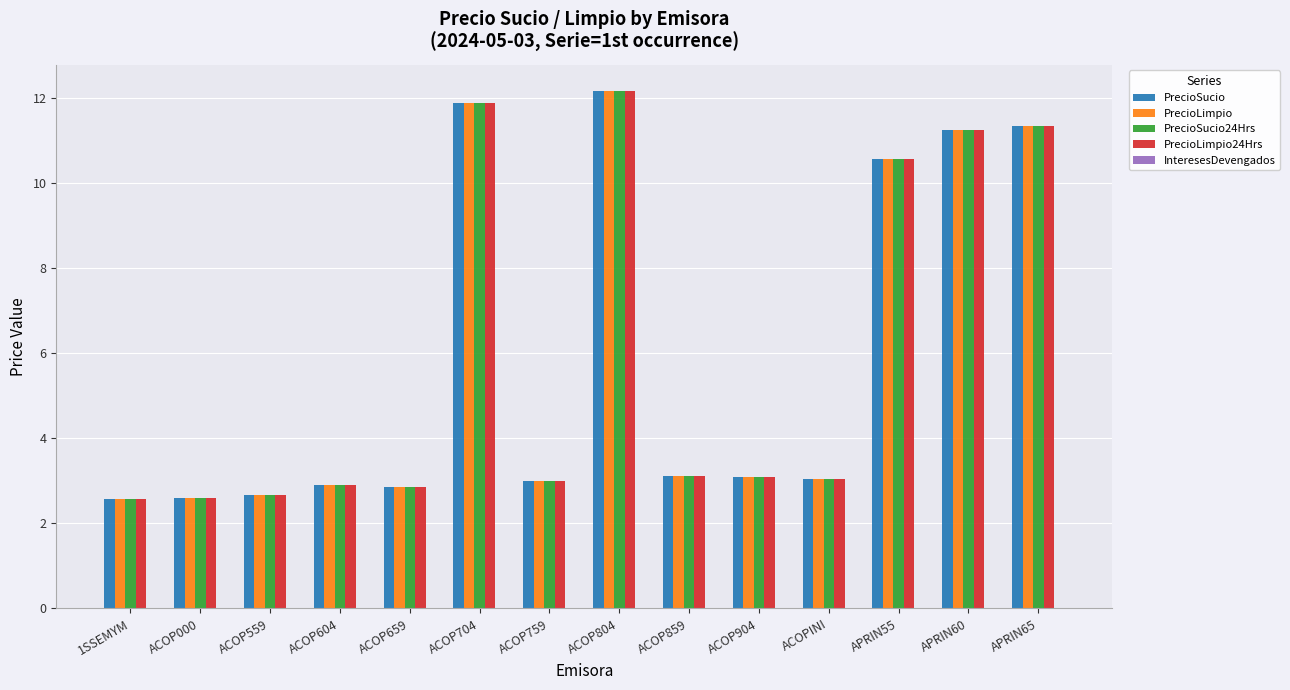

What is the label of the 7th bar from the left?

ACOP759